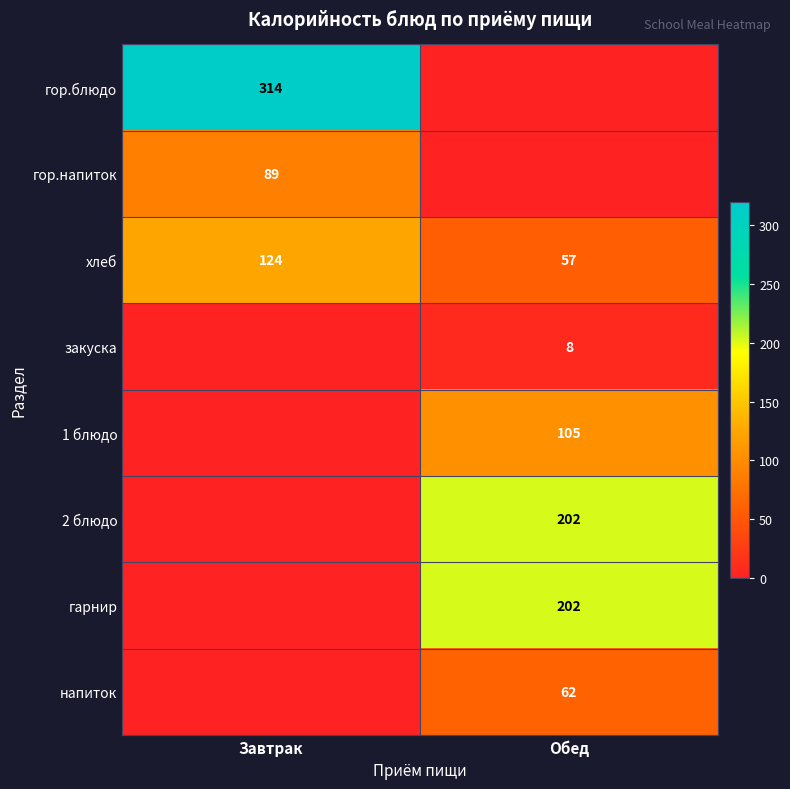

Is the value of 1 блюдо at Обед greater than the value of хлеб at Обед?

Yes